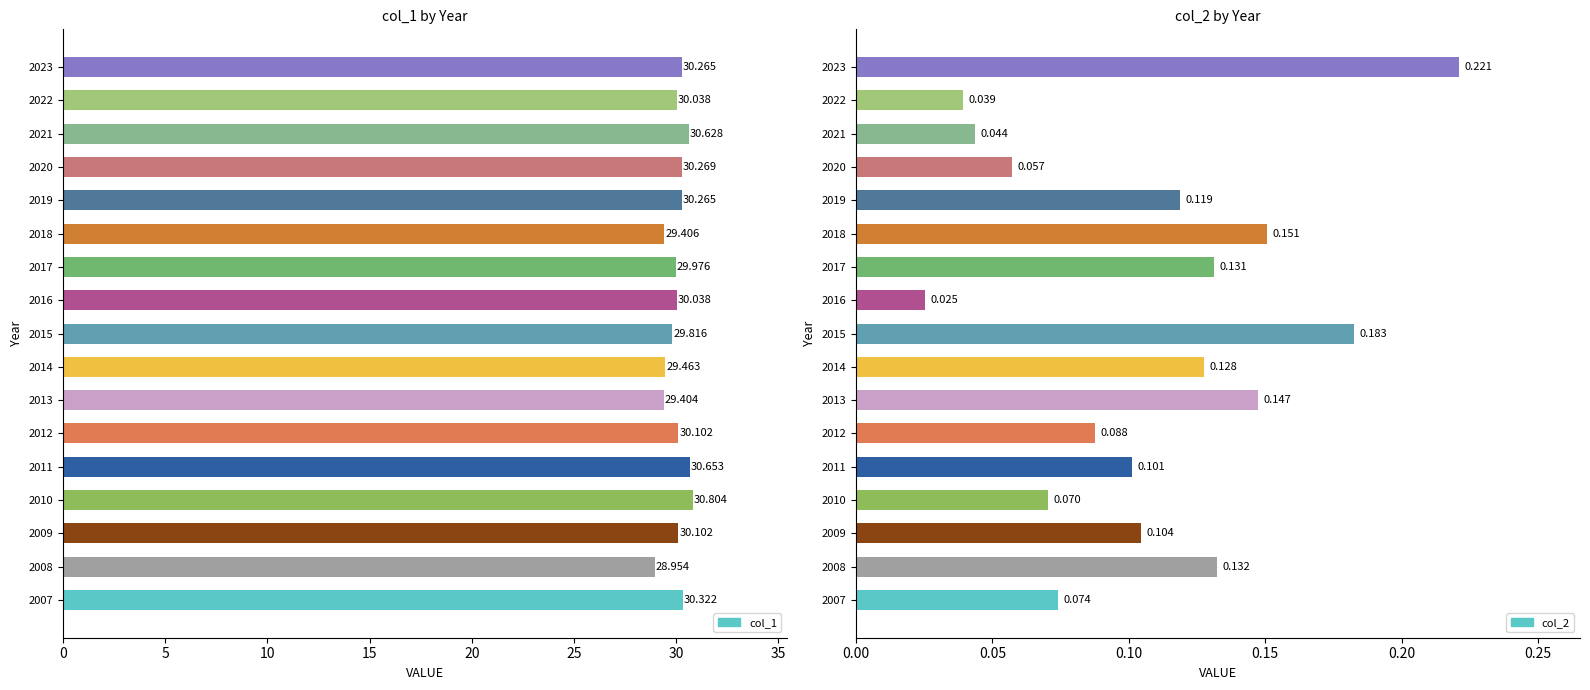

Rank the categories by col_1 value from lowest to highest.

2008, 2013, 2018, 2014, 2015, 2017, 2022, 2016, 2012, 2009, 2019, 2023, 2020, 2007, 2021, 2011, 2010